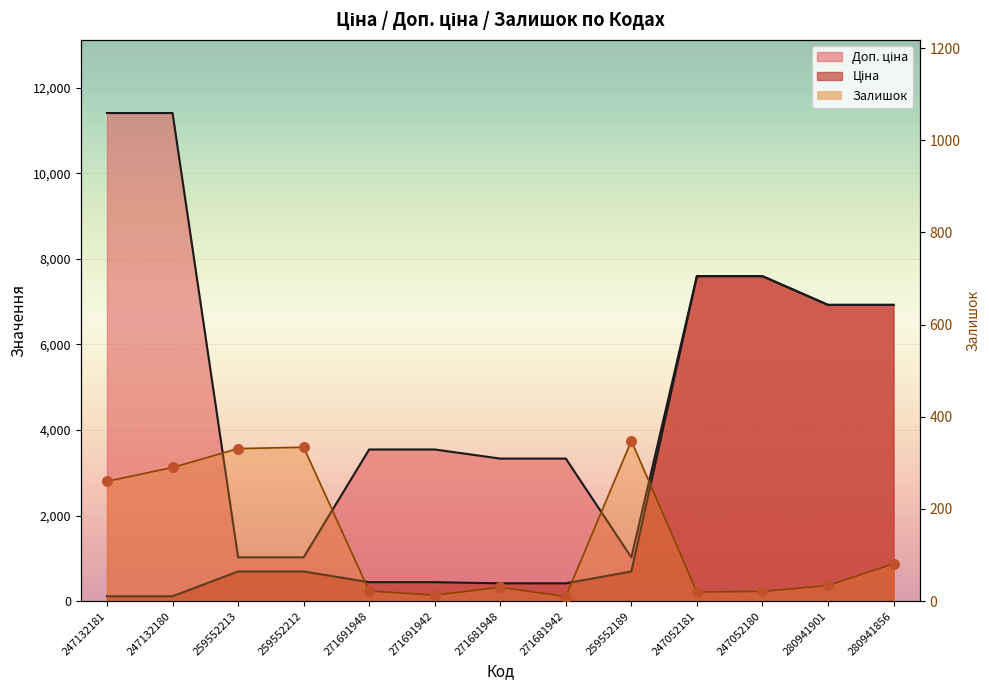

Is the value of Залишок at 247052180 greater than the value of Доп. ціна at 280941856?

No